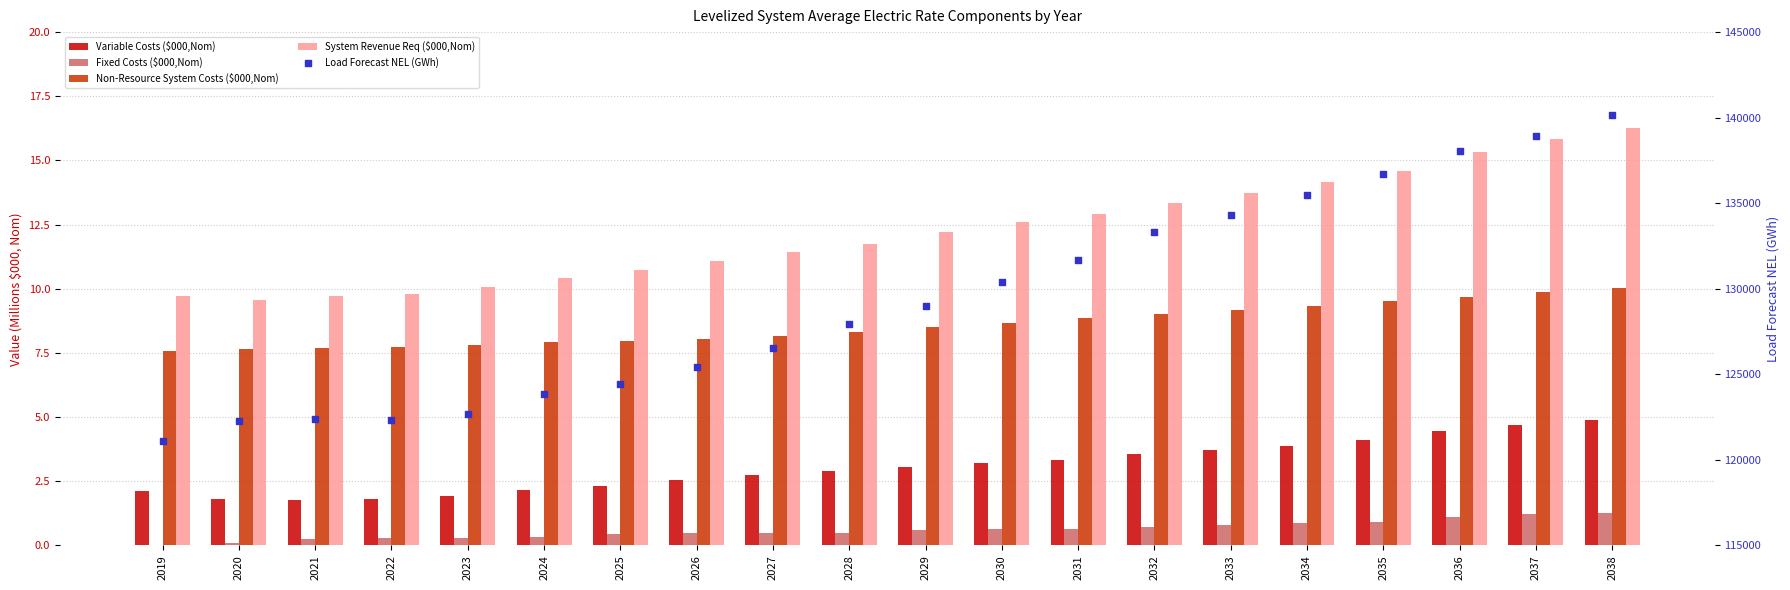

Which series has the largest total across all categories?

Load Forecast NEL (GWh)